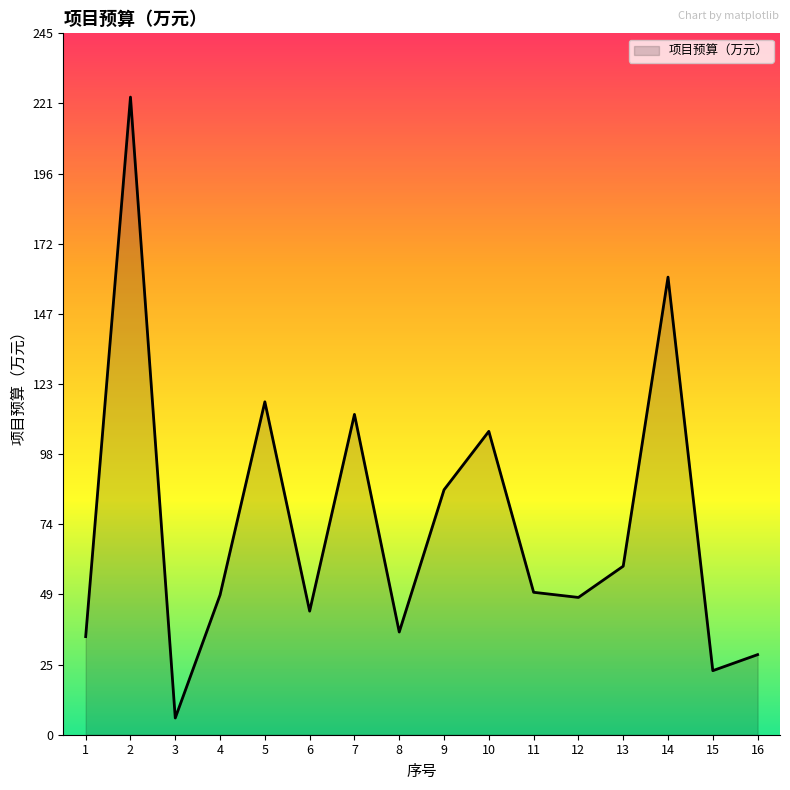

Where is the first local minimum?

3